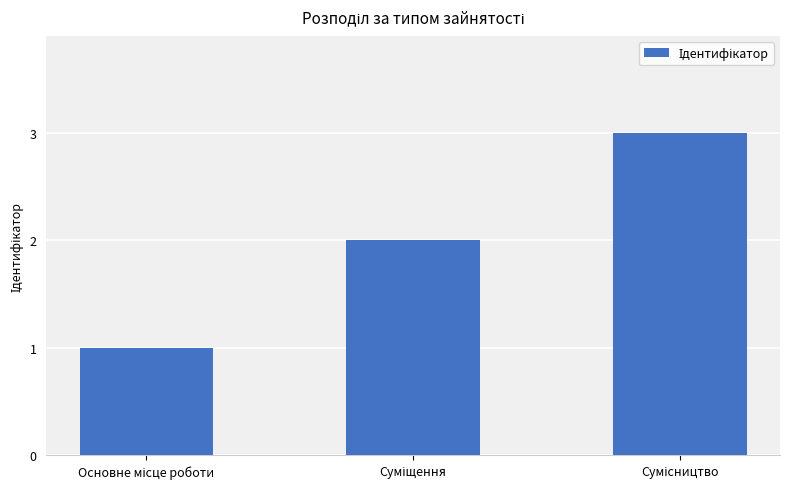

What is the value of the 2nd bar from the left?

2